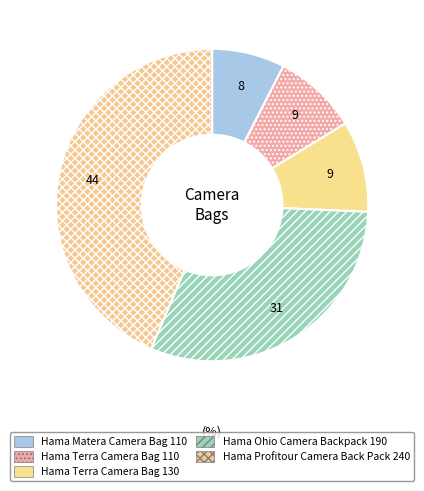

How many segments does this pie chart have?

5